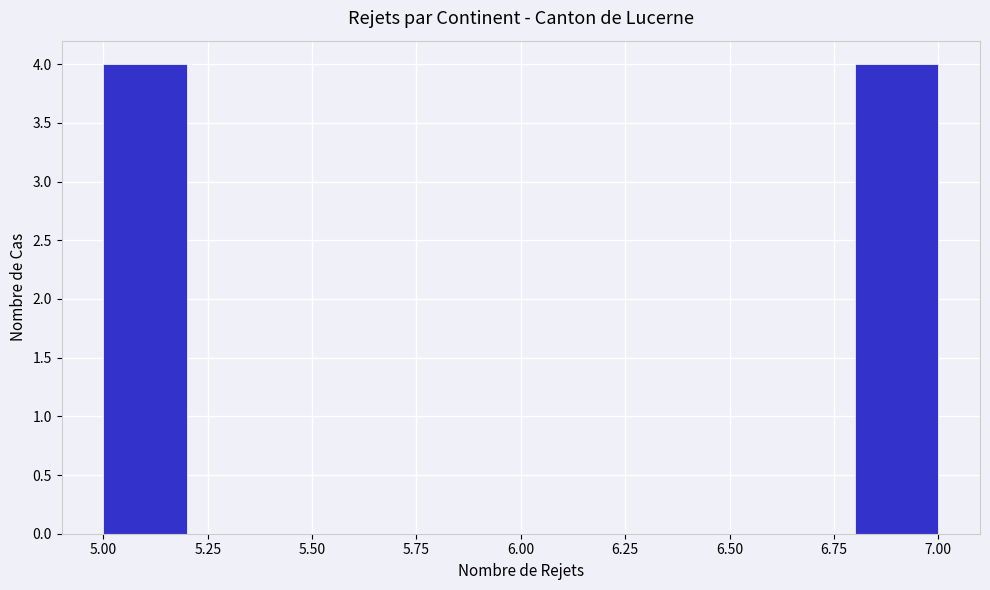

Reading left to right, list every bar in this chart as the range it spans on the x-axis followed by its height. The values are not printed on the chart, so give them approximately, as read against the axis.

5.0 to 5.2: 4
5.2 to 5.4: 0
5.4 to 5.6: 0
5.6 to 5.8: 0
5.8 to 6.0: 0
6.0 to 6.2: 0
6.2 to 6.4: 0
6.4 to 6.6: 0
6.6 to 6.8: 0
6.8 to 7.0: 4